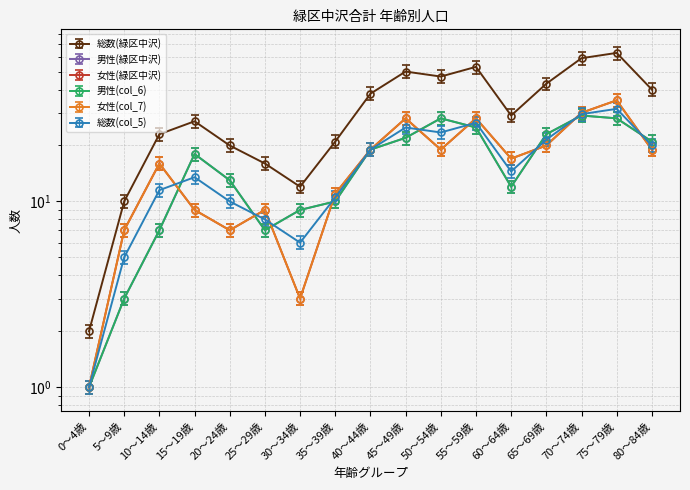

The value of 総数(緑区中沢) at 0～4歳 is 3.3. True or false?

False